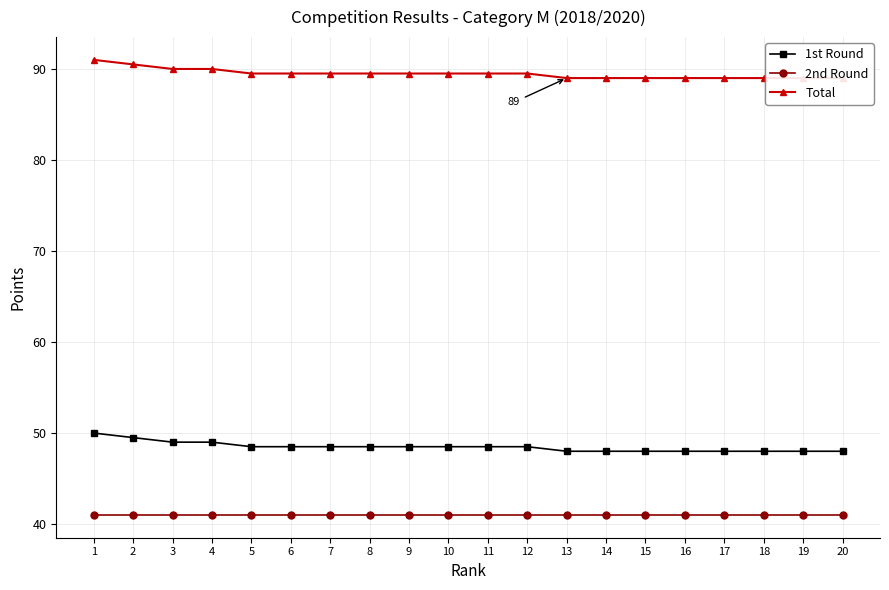

True or false: 2nd Round and 1st Round intersect in this chart.

False